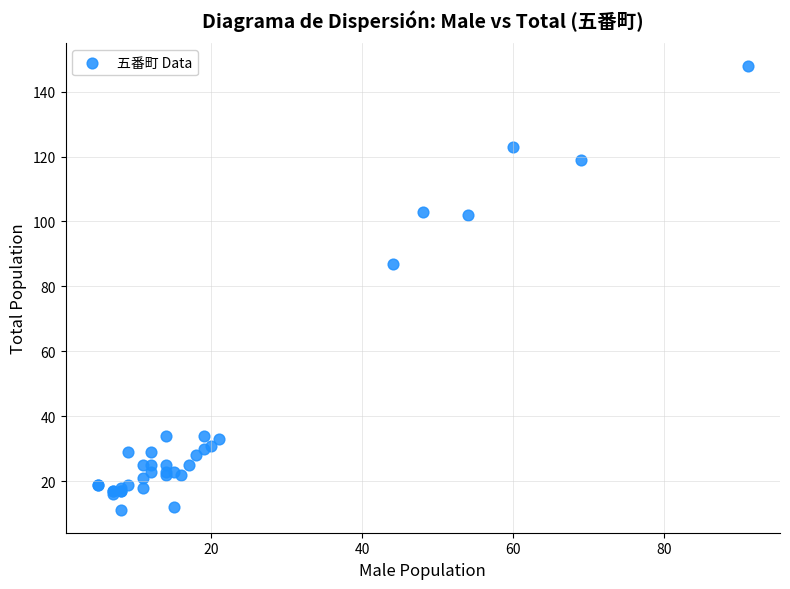

What Y value in the scatter plot is closest to 79?

87